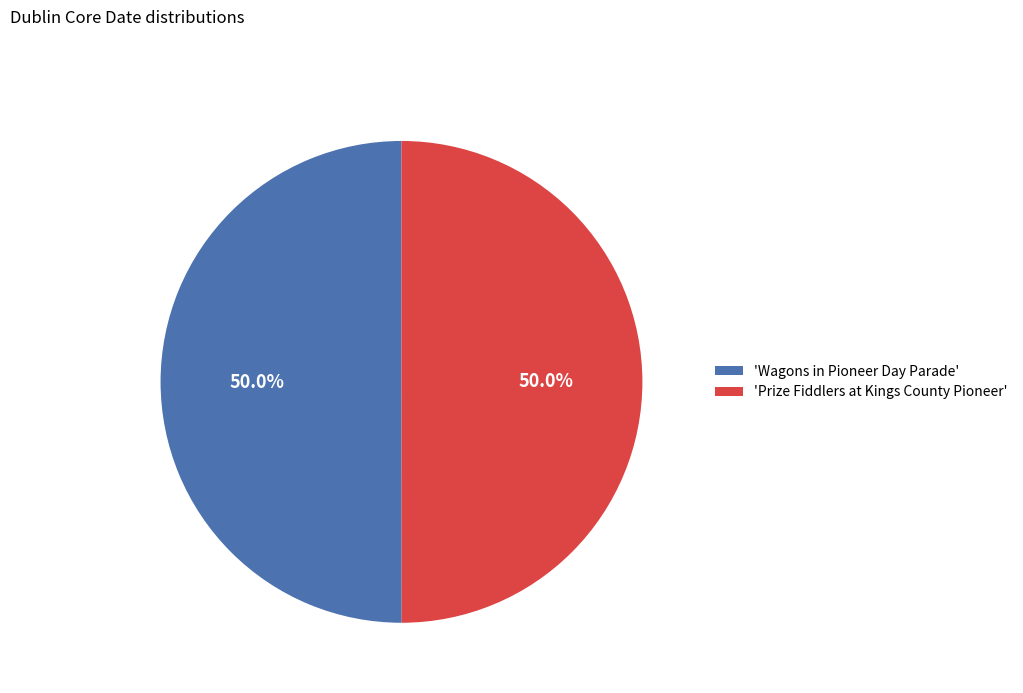

Combined, what portion of the pie is 'Wagons in Pioneer Day Parade' and 'Prize Fiddlers at Kings County Pioneer'?

100.0%